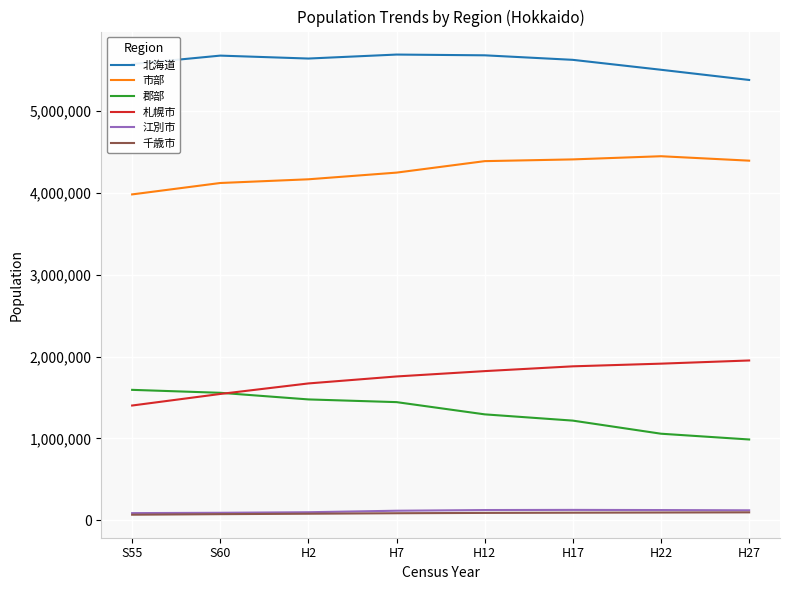

The value of 札幌市 at H7 is 1757025. True or false?

True